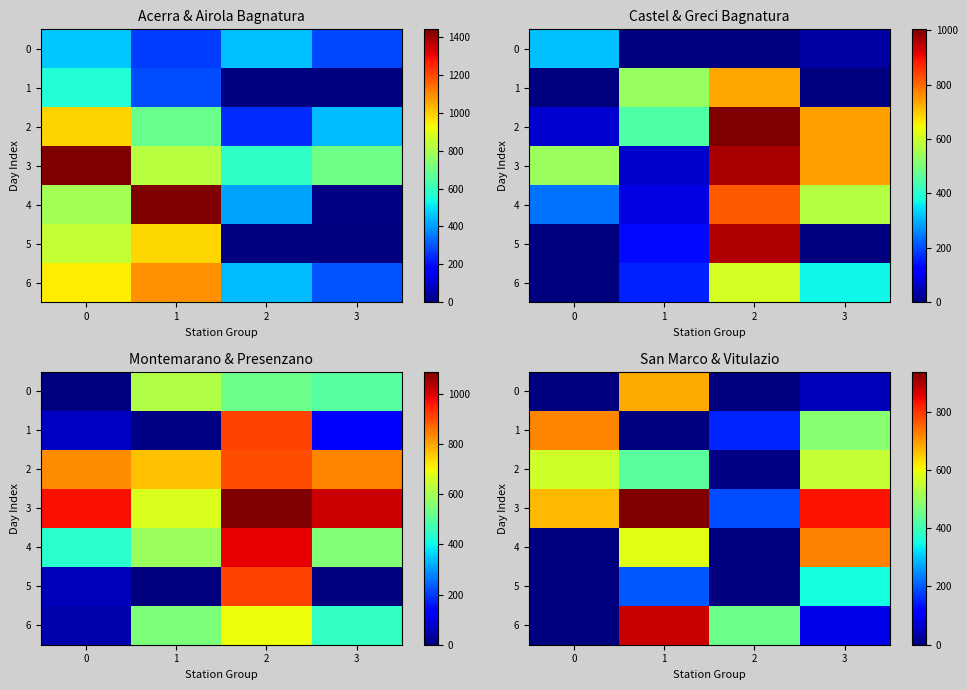

List the labels in order of 1 value, smallest first.

1, 2, 3, 0